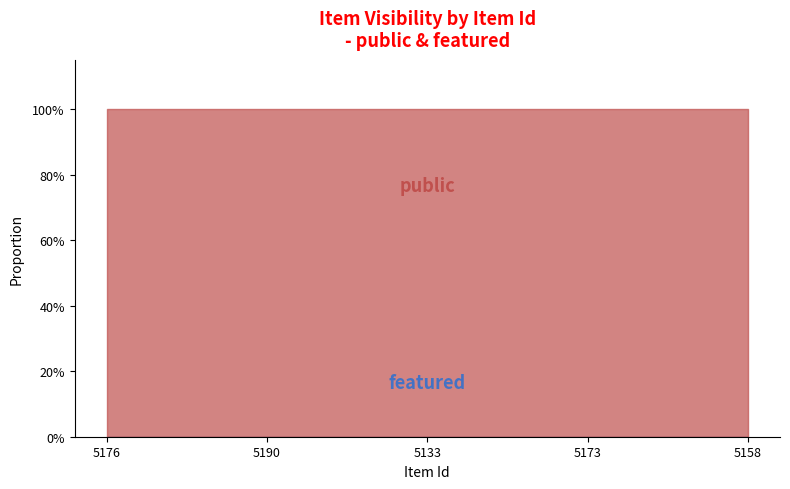

What are all the series names shown in the legend?

public, featured